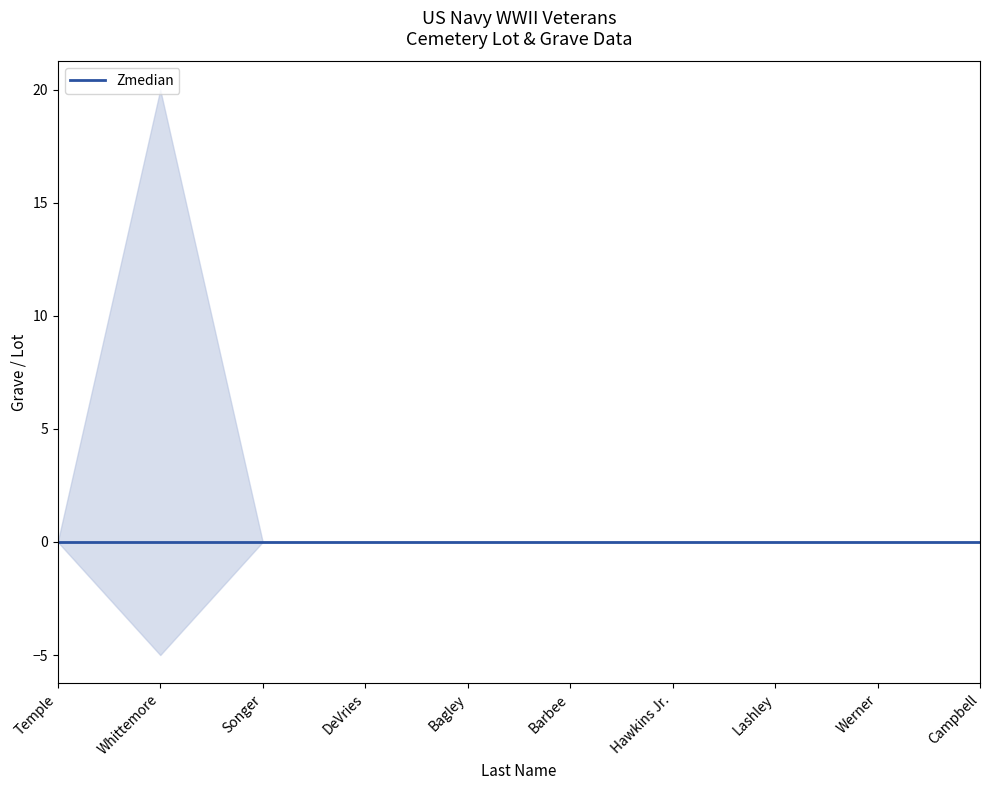

Does the chart display data point markers on the line(s)?

No